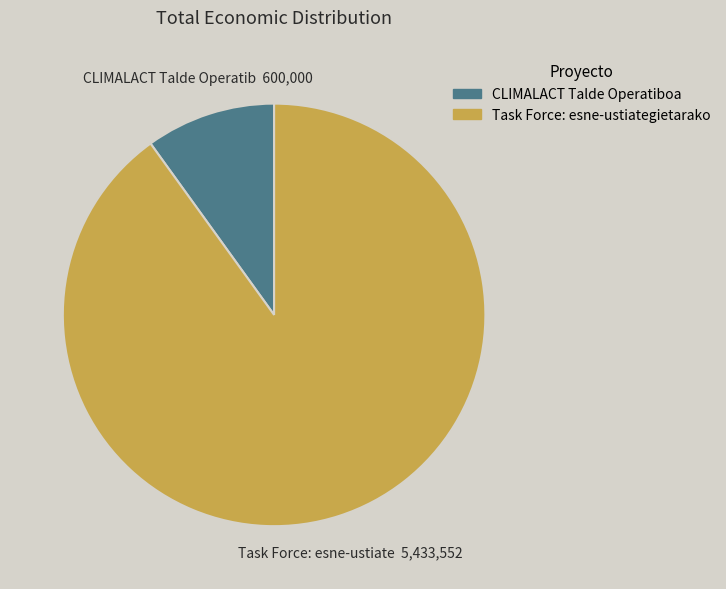

Rank the categories by value from lowest to highest.

CLIMALACT Talde Operatiboa, Task Force: esne-ustiategietarako